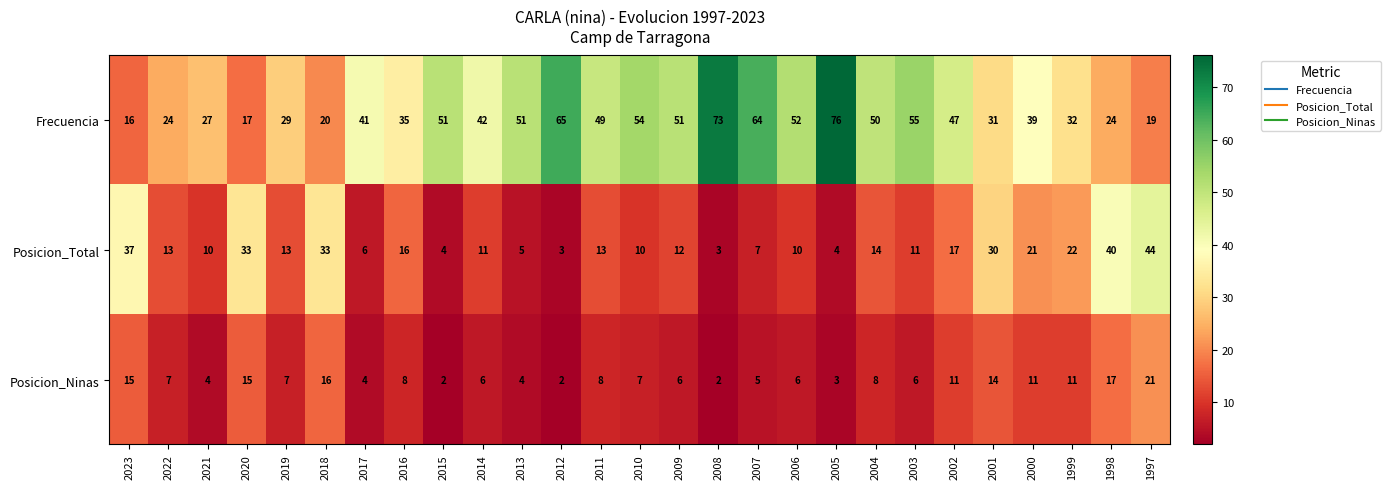

Which category has the highest value across all series?

2005